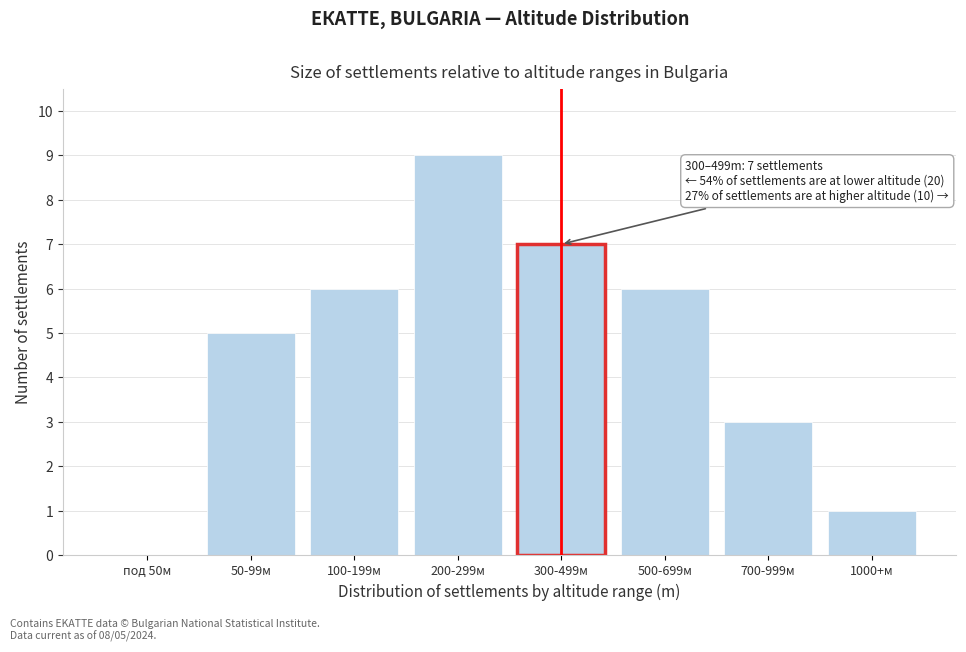

Reading left to right, transcribe all the data shown in this chart.

под 50м=0	50-99м=5	100-199м=6	200-299м=9	300-499м=7	500-699м=6	700-999м=3	1000+м=1